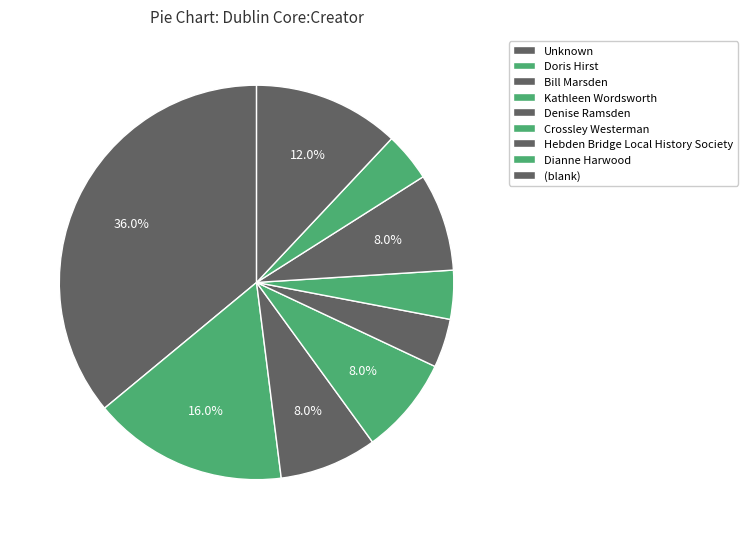

Which slice is the largest?

Unknown